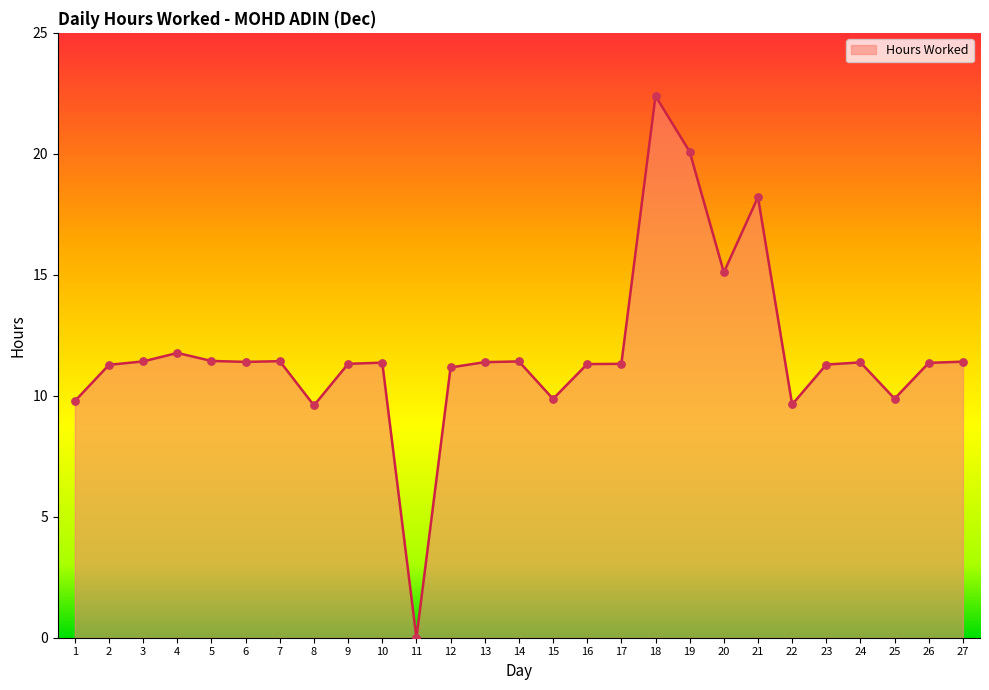

Between 6 and 21, which is larger?

21